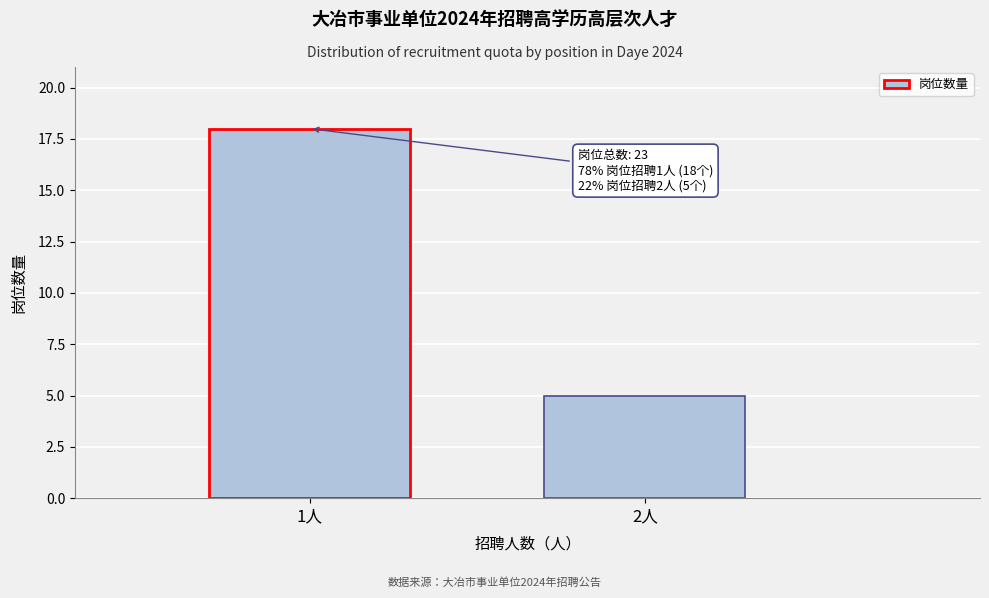

Reading left to right, list all the values displayed in this chart.

18	5